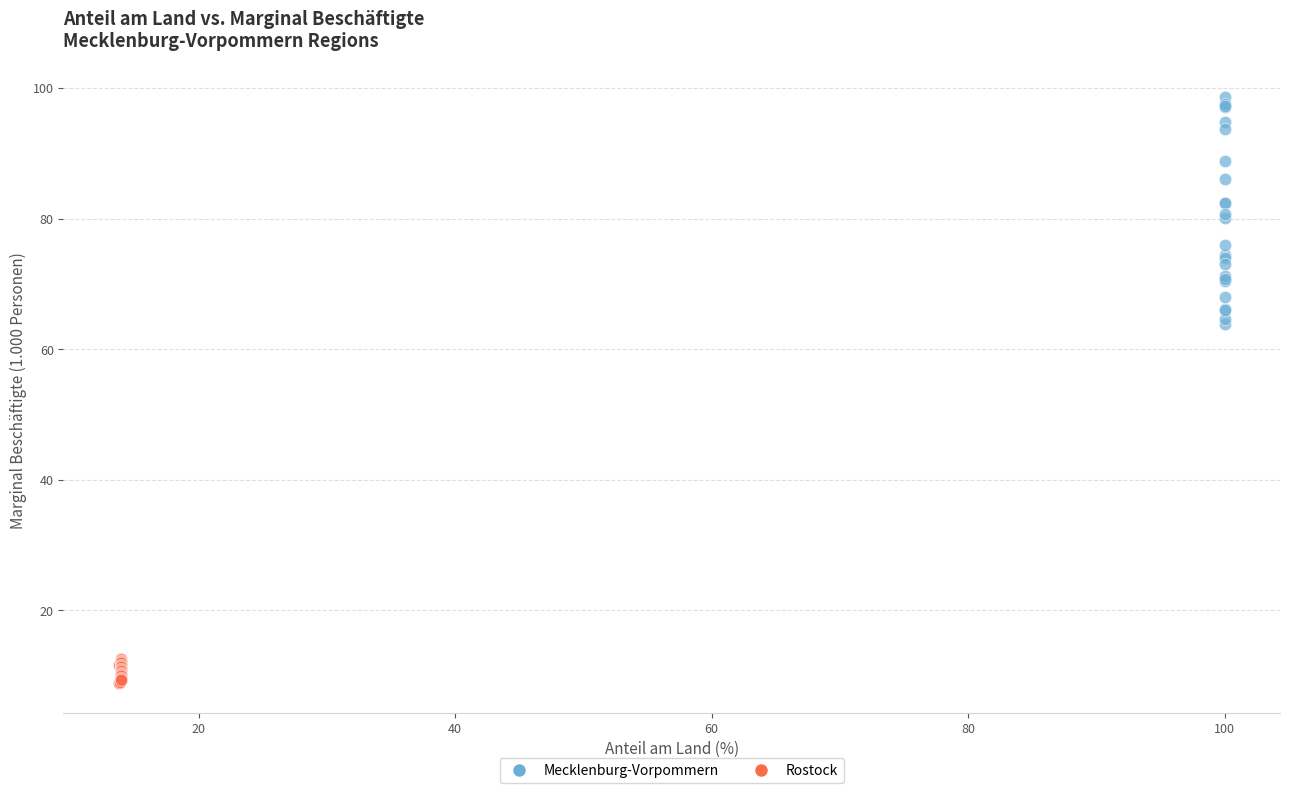

Which series reaches the minimum Y coordinate?

Rostock